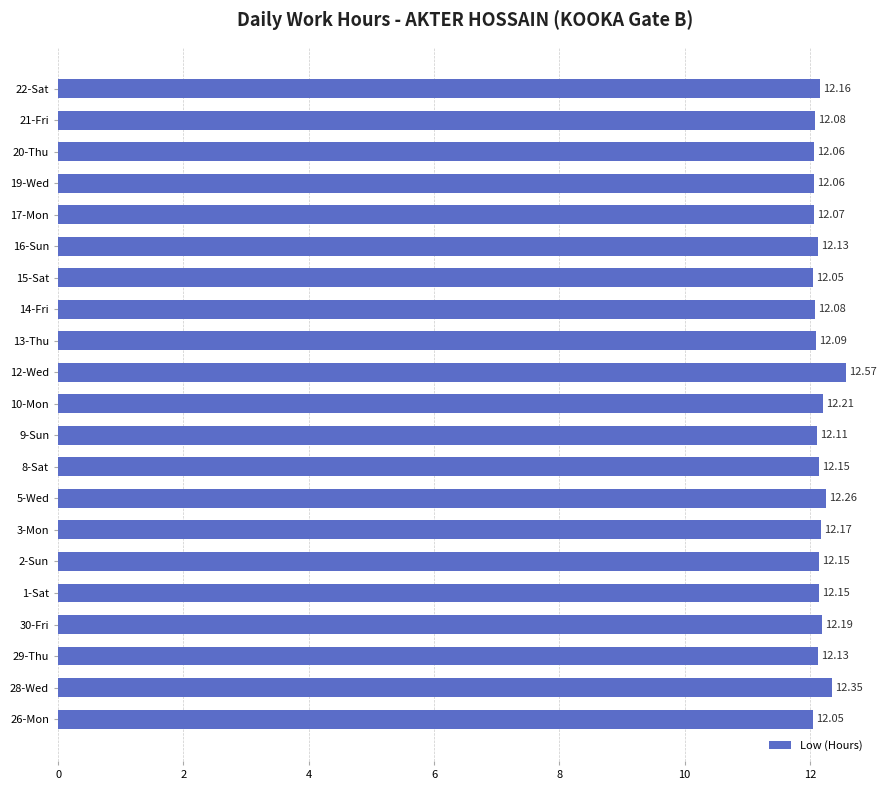

Which has a higher value, 10-Mon or 29-Thu?

10-Mon